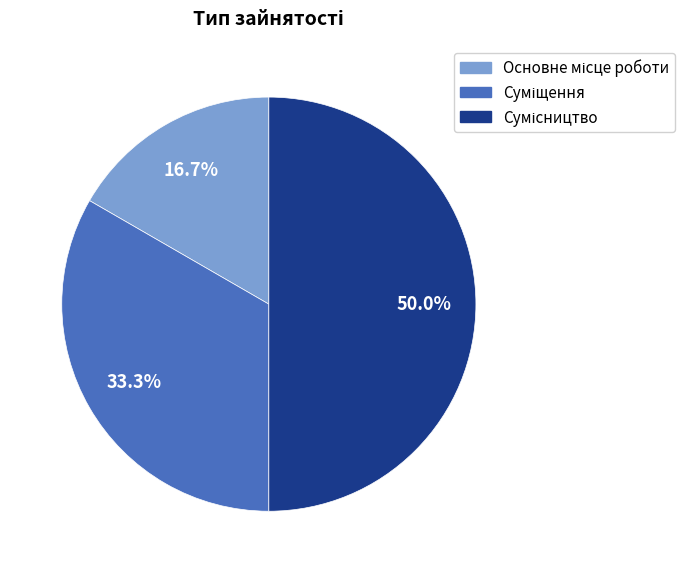

How many slices are in this pie chart?

3